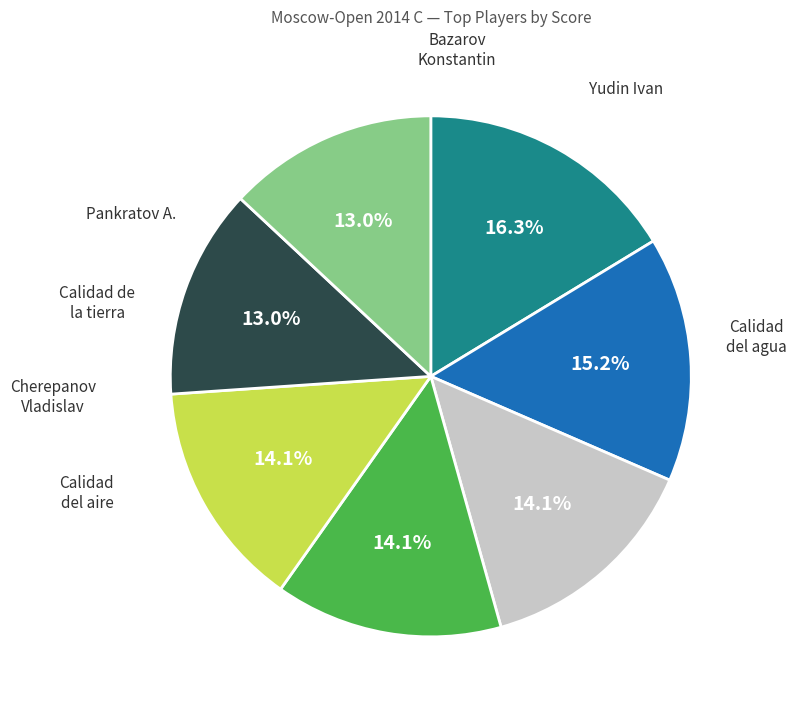

Is there a majority slice in this chart?

No